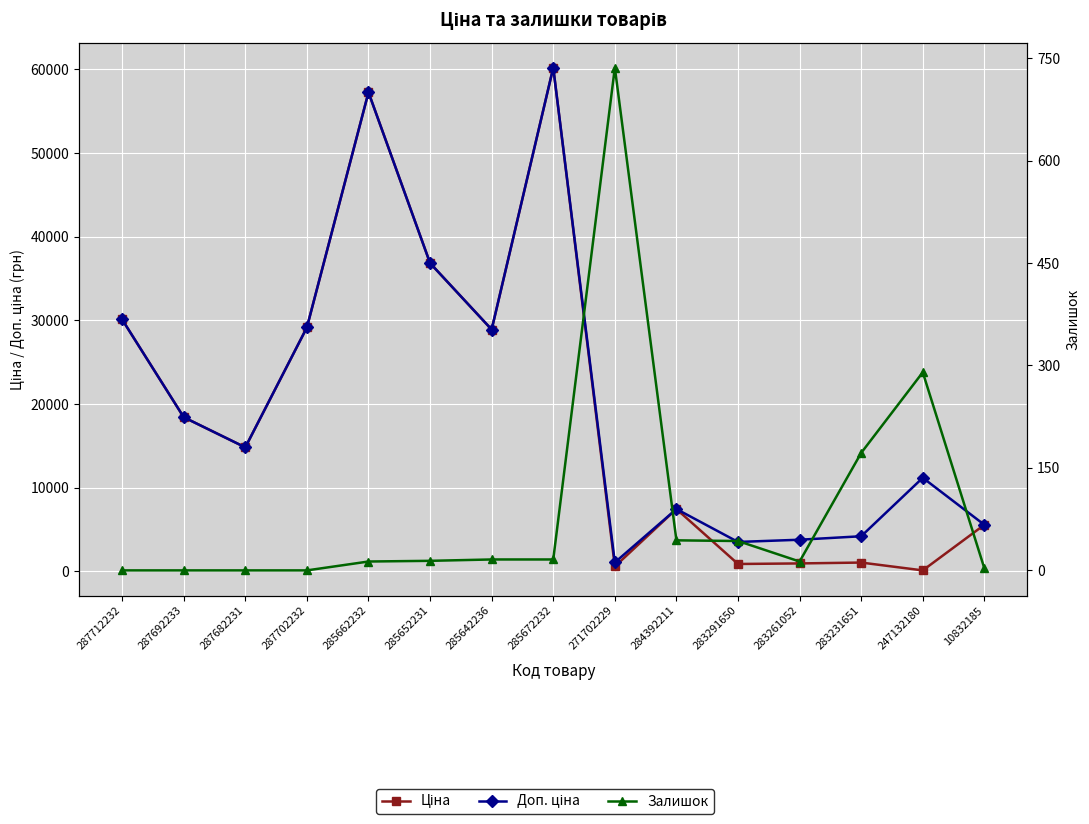

Reading left to right, list all the values displayed in this chart.

Ціна: 30102.8	18420.9	14817.6	29152.3	57258.0	36841.8	28901.7	60205.6	578.1	7444.6	878.0	944.2	1048.4	111.8	5560.3
Доп. ціна: 30102.8	18420.9	14817.6	29152.3	57258.0	36841.8	28901.7	60205.6	1060.0	7444.6	3511.9	3777.0	4193.5	11182.0	5560.3
Залишок: 0.0	0.0	0.0	0.0	13.0	14.0	16.0	16.0	736.0	44.0	43.0	13.0	172.0	290.0	3.0